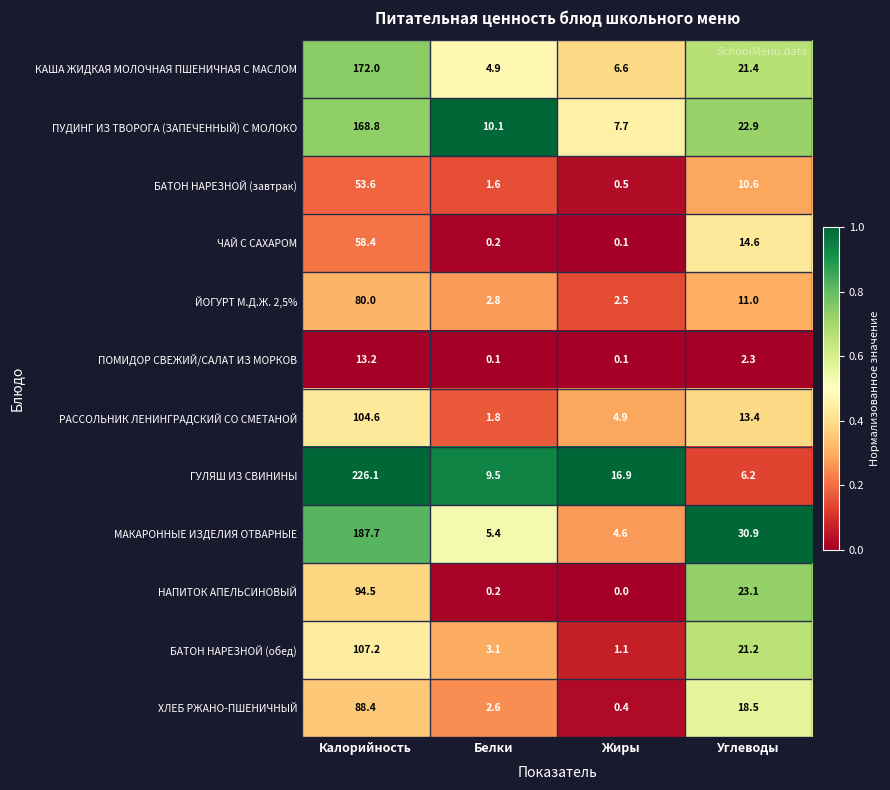

How many values in the БАТОН НАРЕЗНОЙ (завтрак) series exceed 10?

2